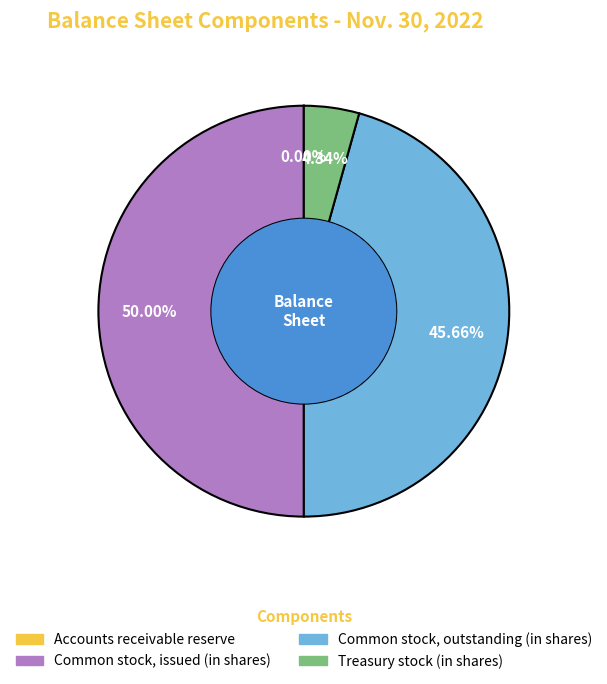

Which slice is the largest?

Common stock, issued (in shares)